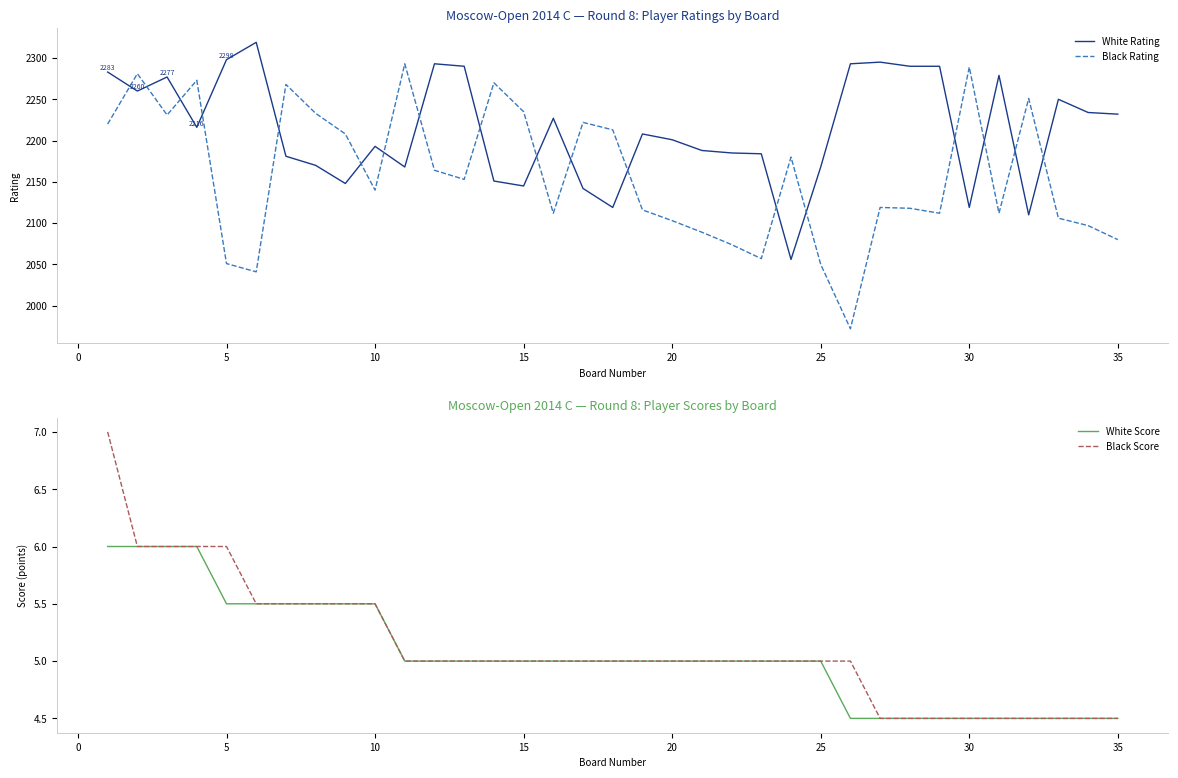

How many intersections are there between Black Rating and White Rating?

18